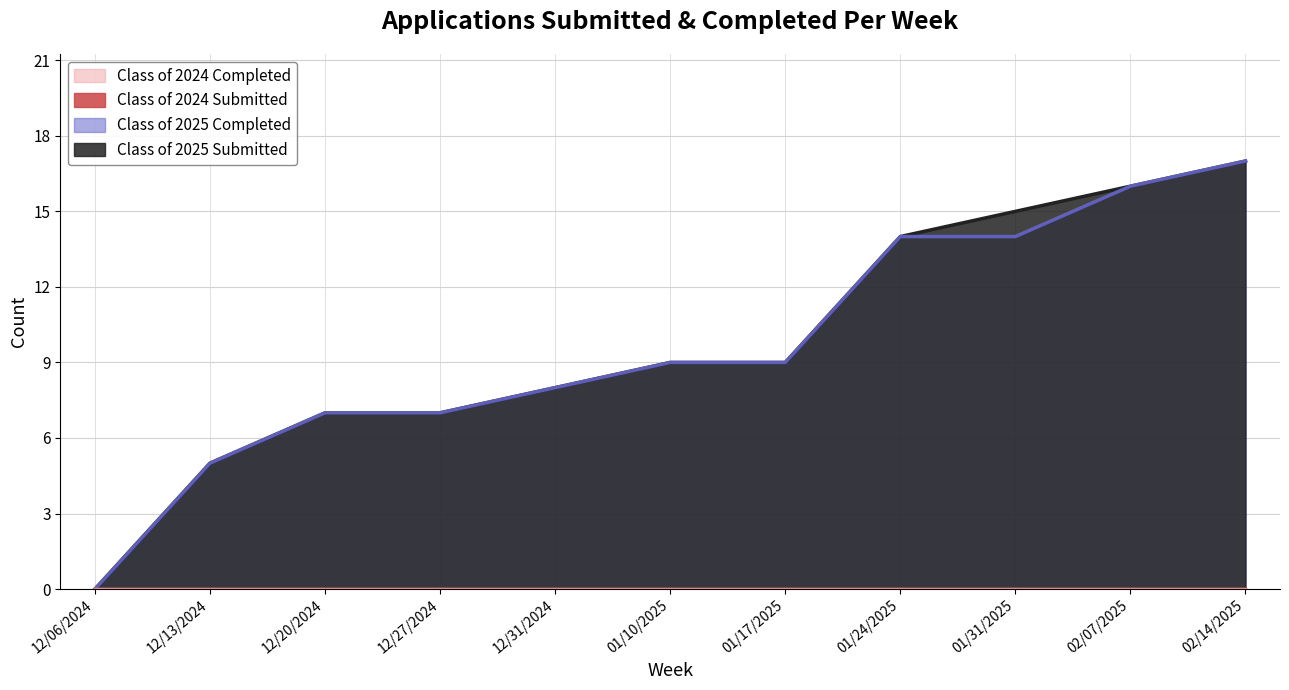

Is the value of Class of 2025 Submitted at 12/31/2024 greater than the value of Class of 2025 Completed at 01/17/2025?

No